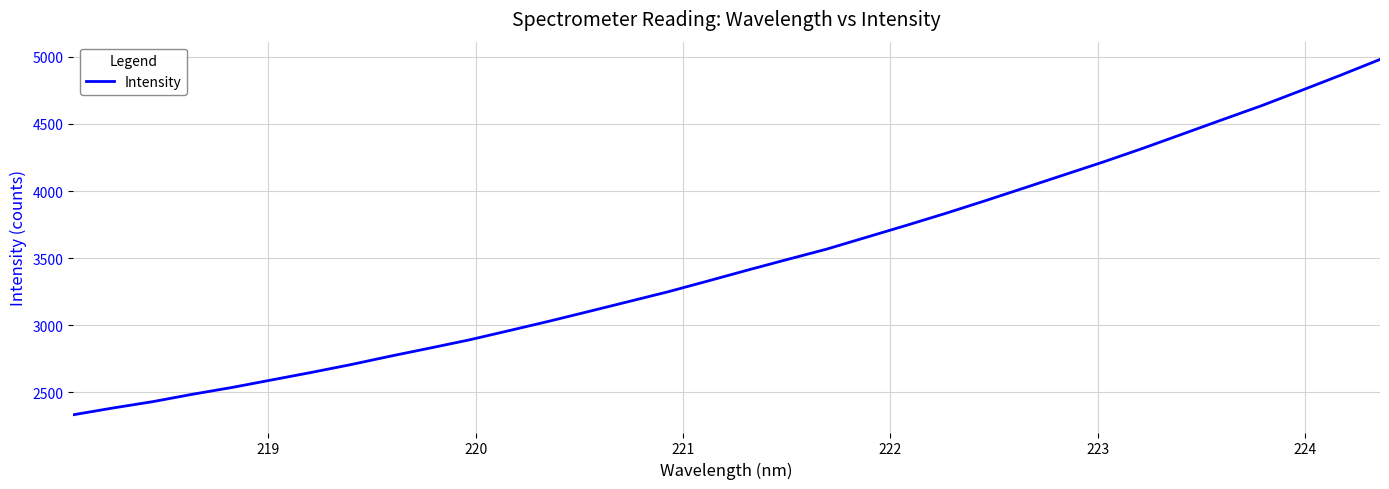

What is the difference between the maximum and minimum values?

2647.0